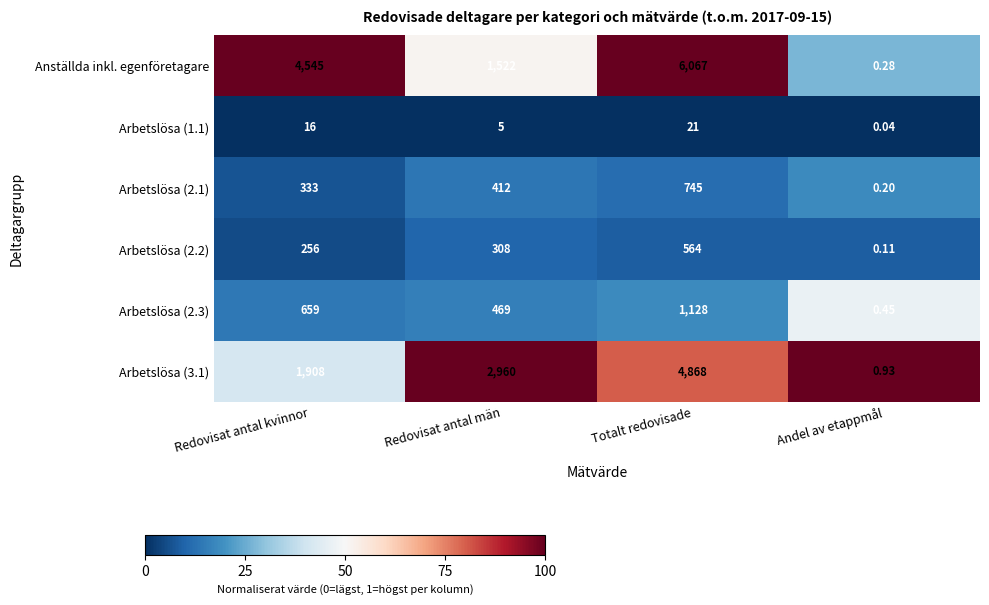

Which series has the widest spread of values?

Anställda inkl. egenföretagare